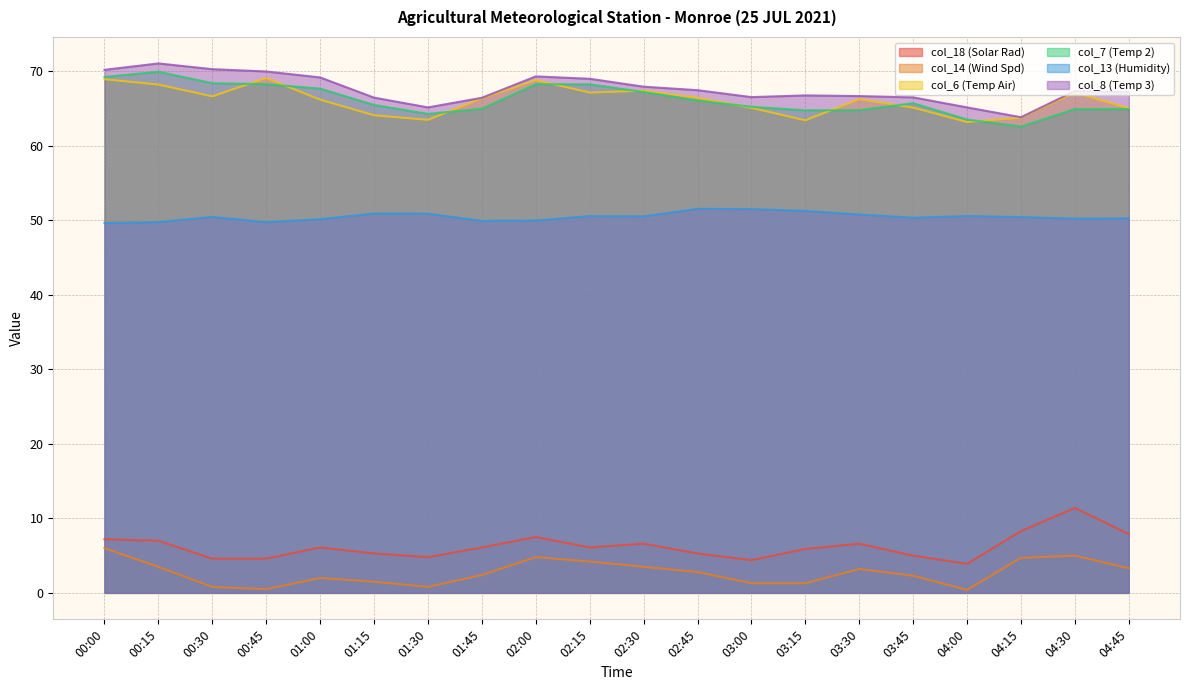

At which label does col_7 (Temp 2) reach its peak?

00:15